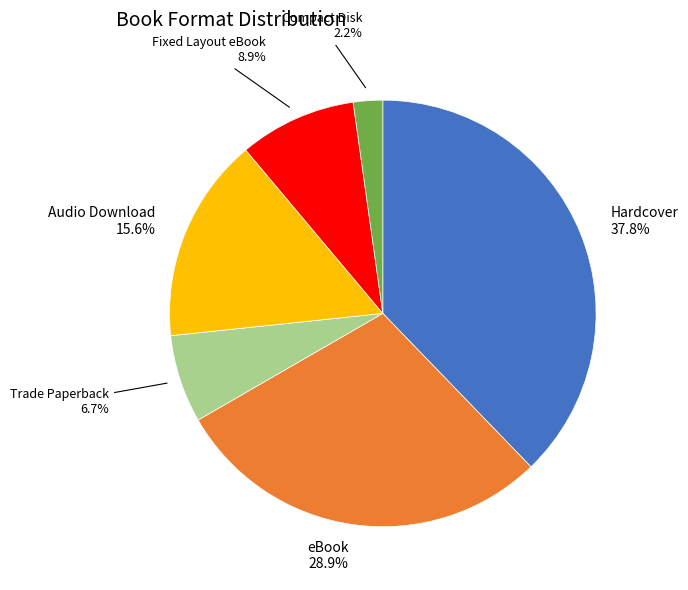

Does any single category account for the majority?

No